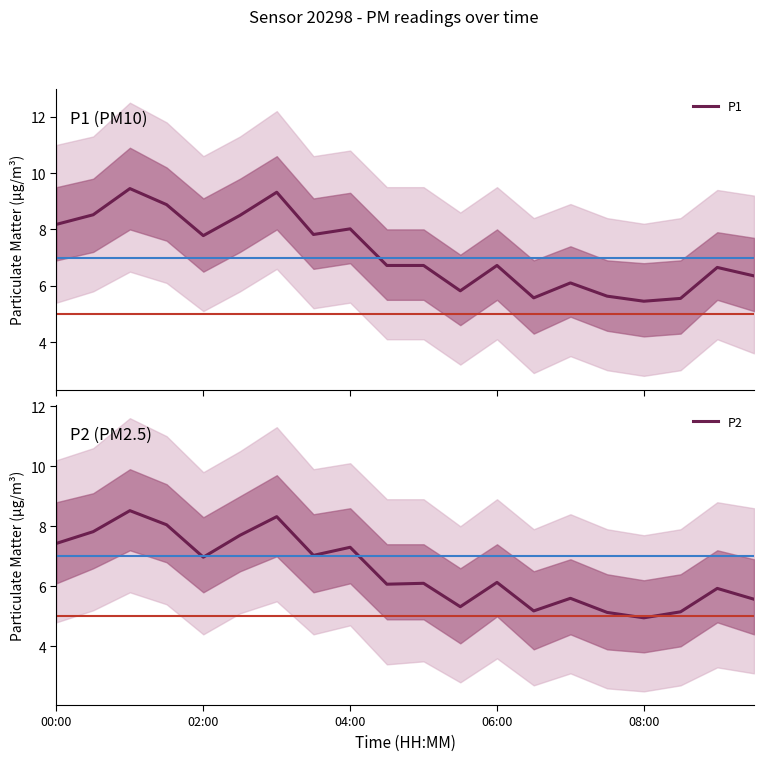

What is the total value across all series at 10?

12.8